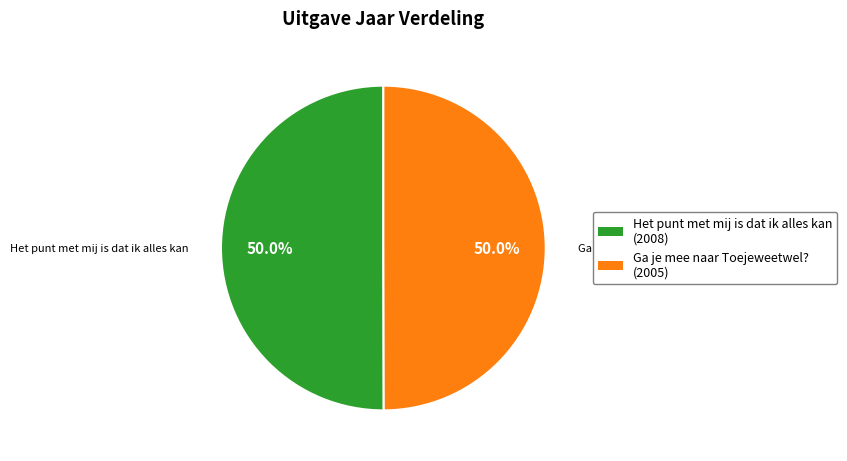

What percentage is the Het punt met mij is dat ik alles kan slice, to the nearest percent?

50%